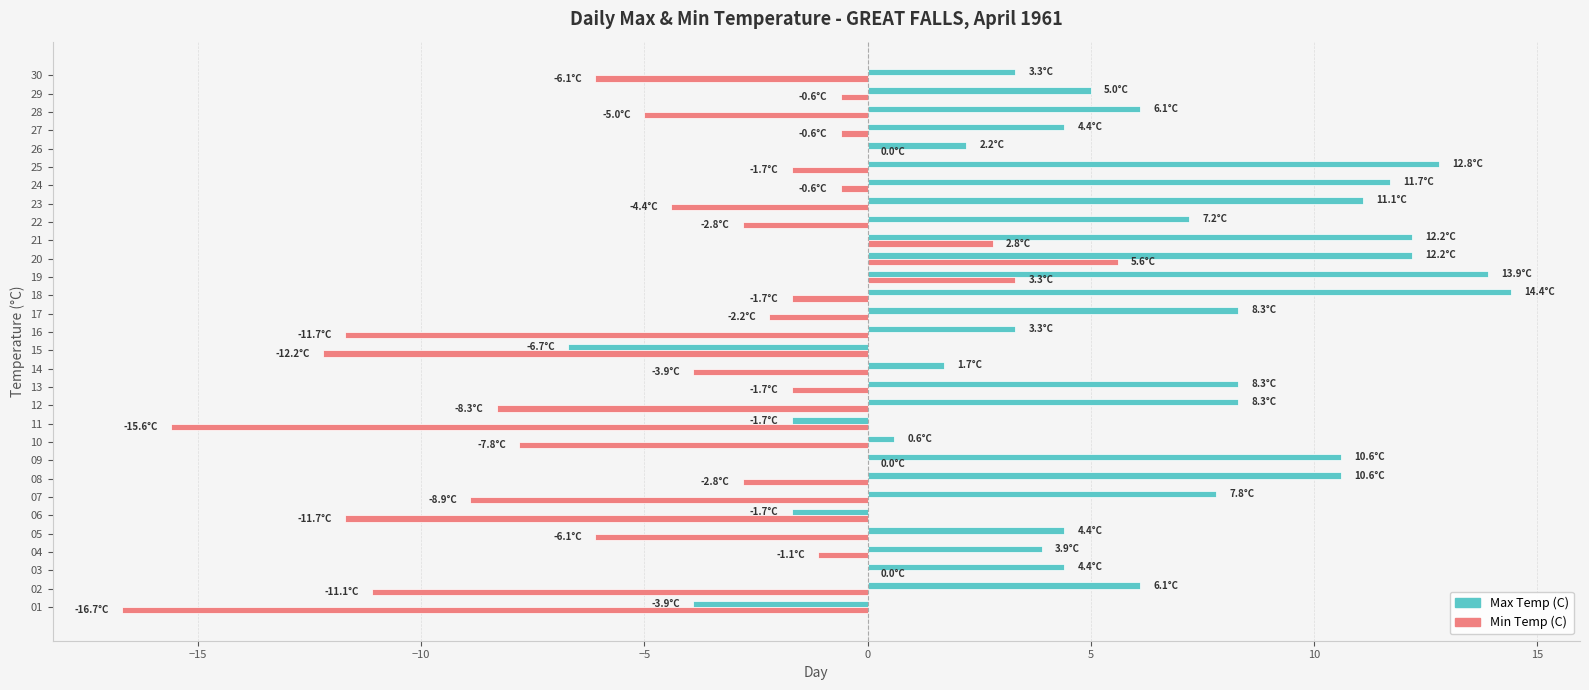

Between 03 and 25, which series saw the biggest shift?

Max Temp (C)